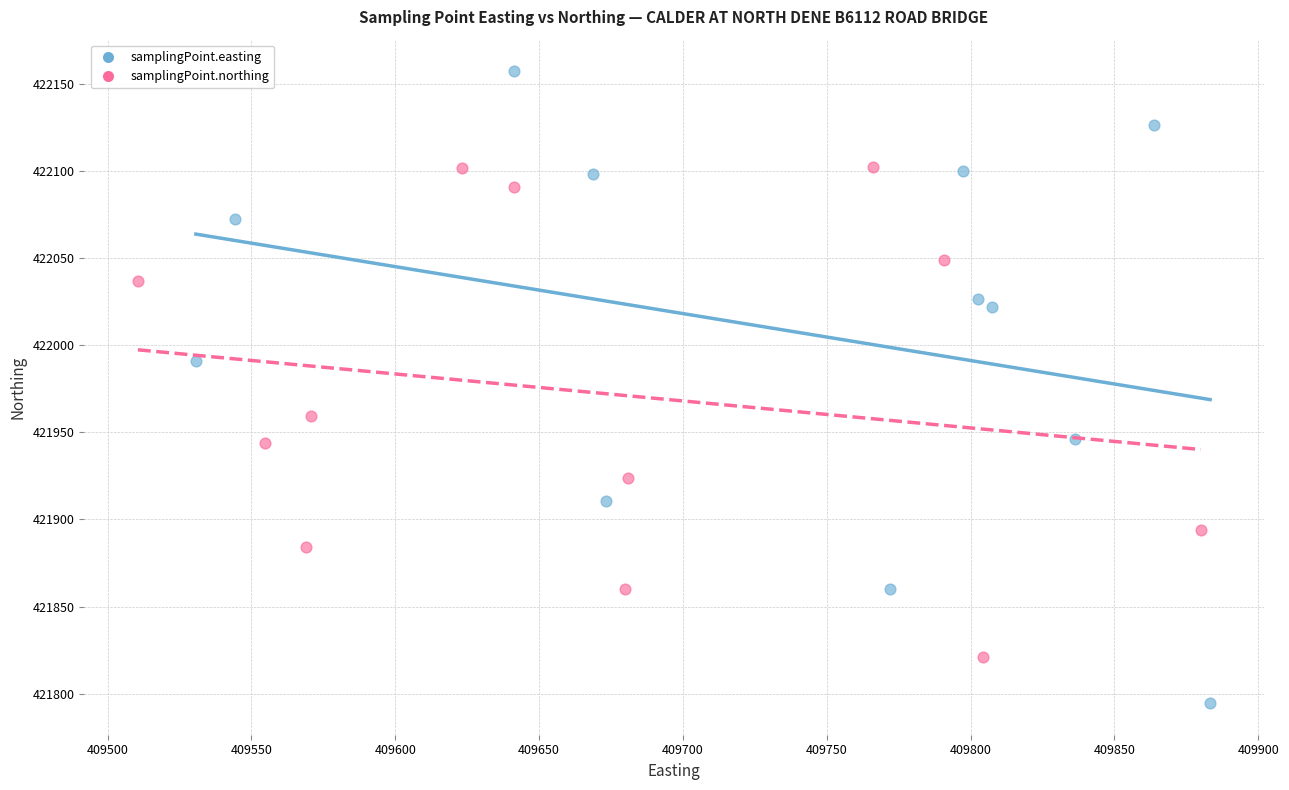

Which series reaches the maximum Y coordinate?

samplingPoint.easting